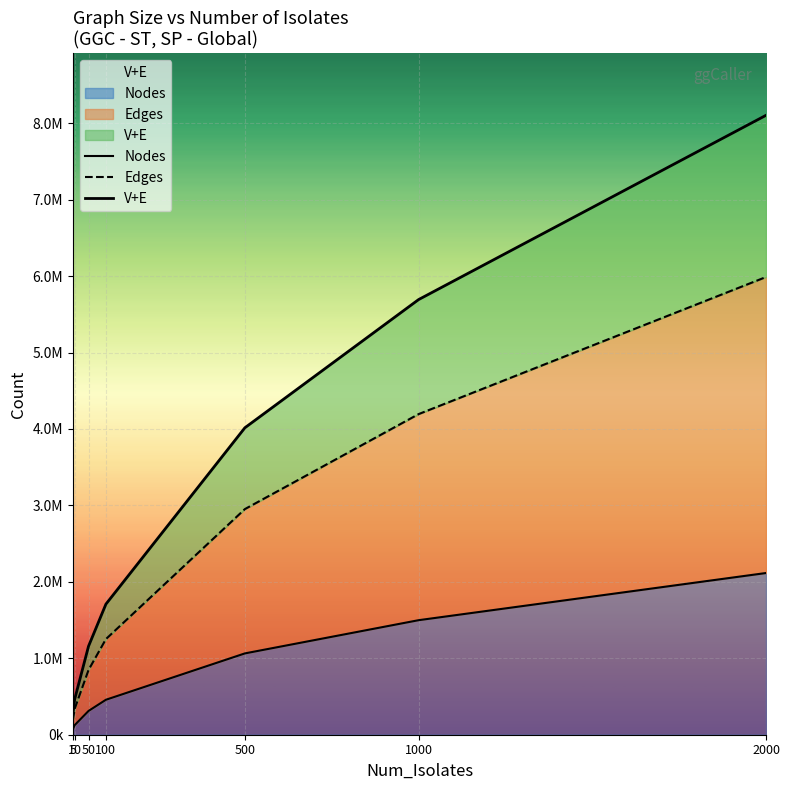

Which series has the widest spread of values?

V+E